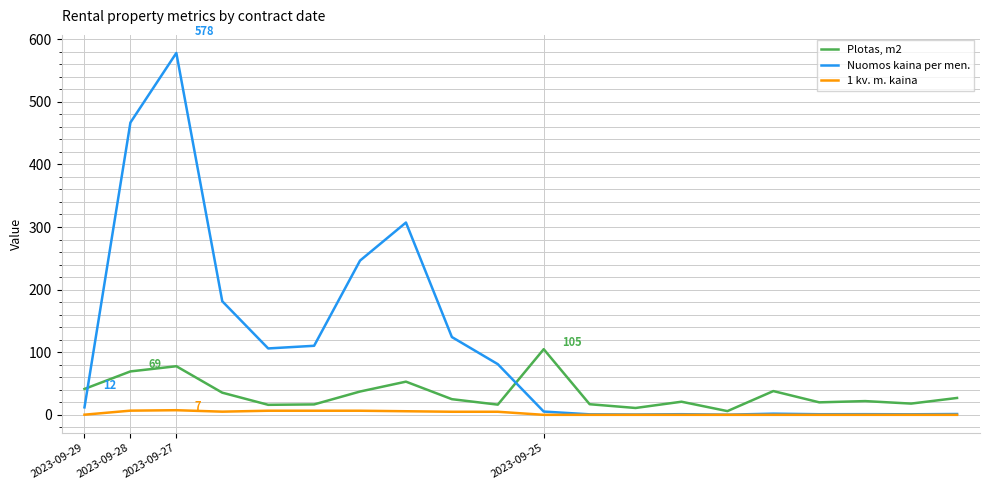

Which series has the largest range (max minus min)?

Nuomos kaina per men.